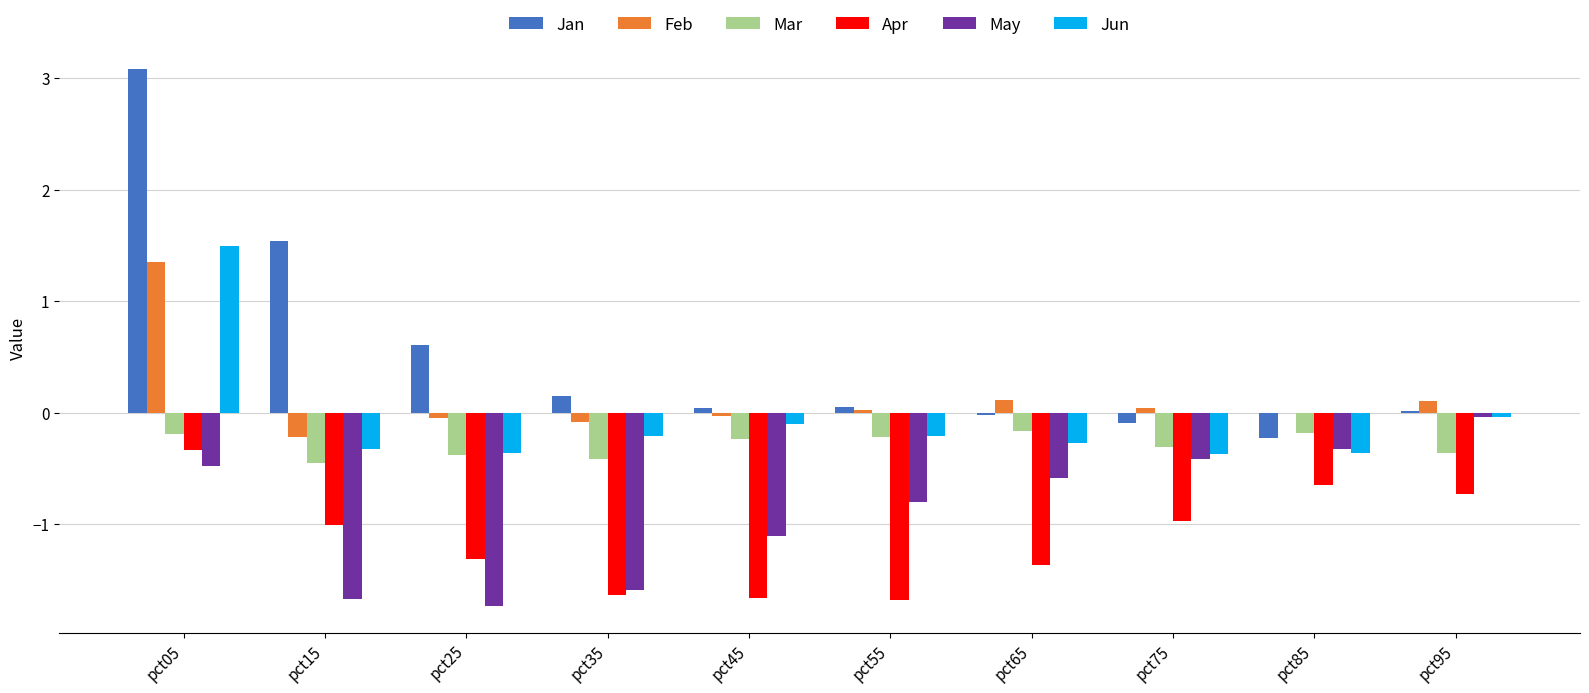

Which series has the largest total across all categories?

Jan